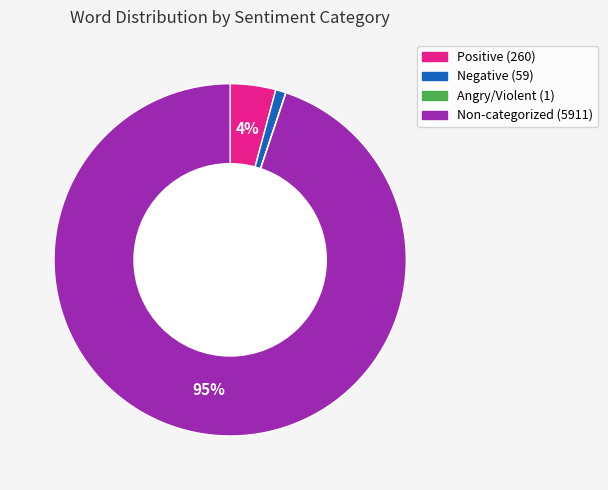

To the nearest percent, what is the difference between the largest and smallest slice percentages?

95%